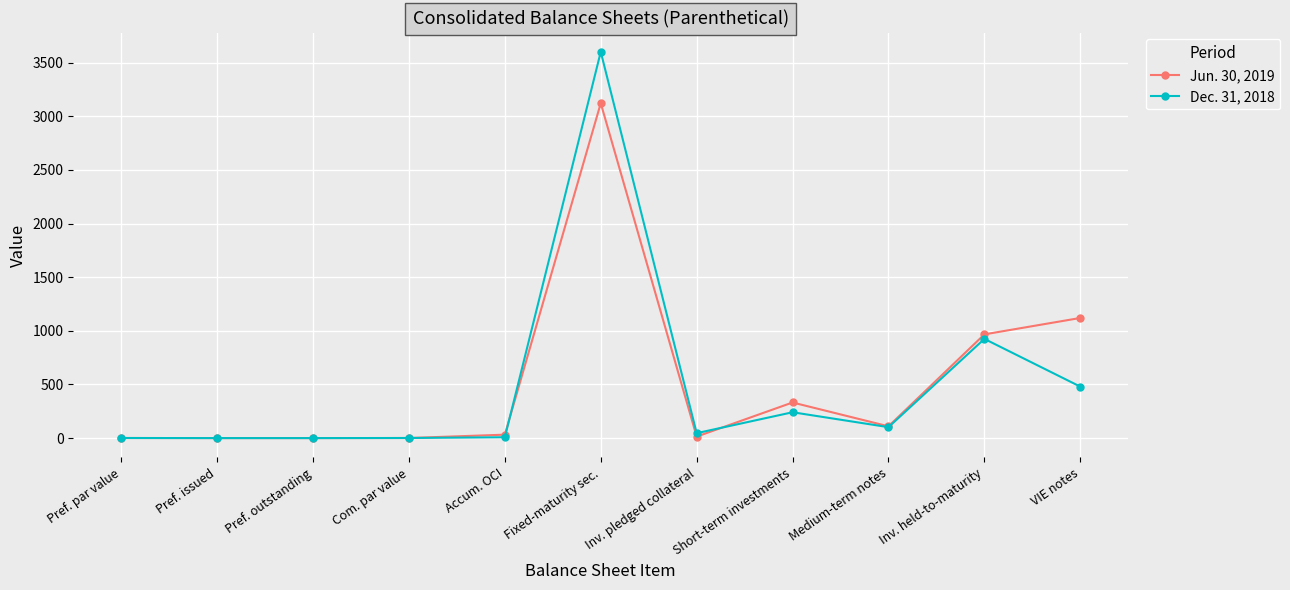

The value of Dec. 31, 2018 at Inv. pledged collateral is 46. True or false?

True